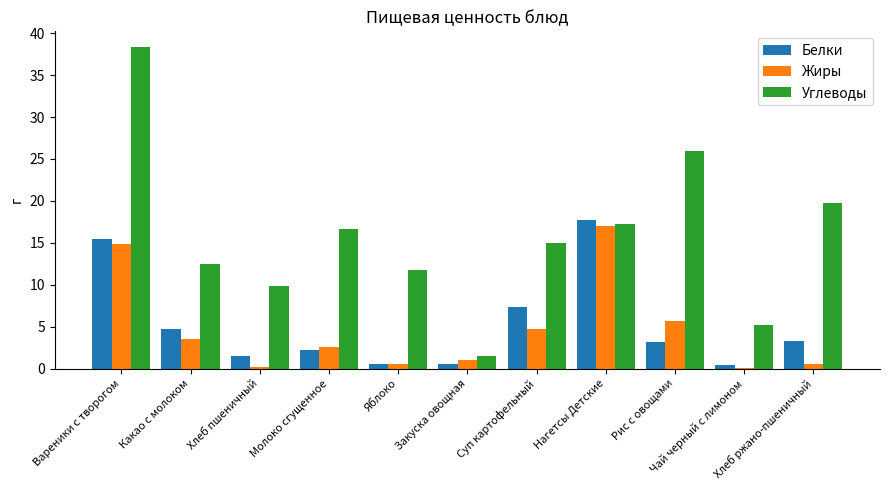

Is it true that Углеводы equals 26.0 at Рис с овощами?

True